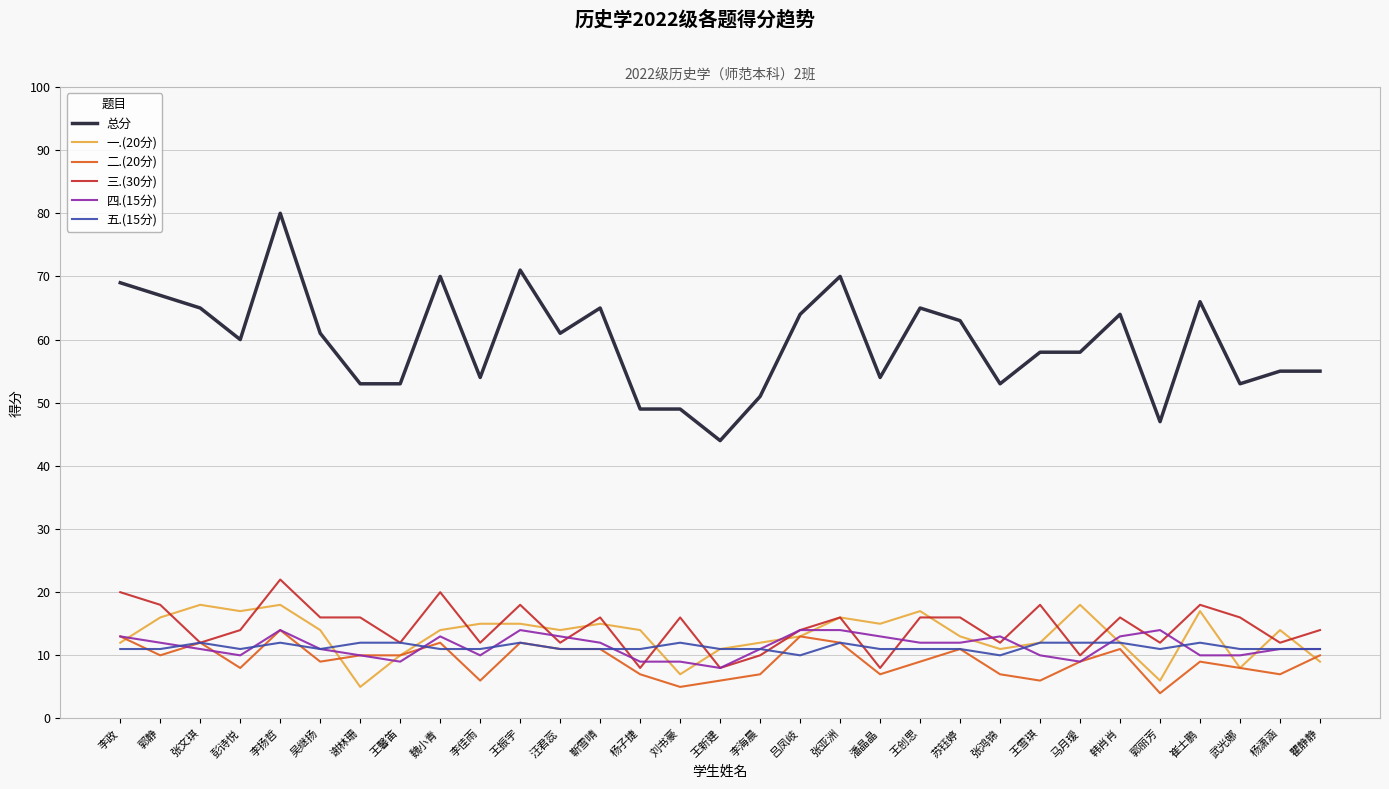

Which label corresponds to the smallest value in the chart?

郭丽芳